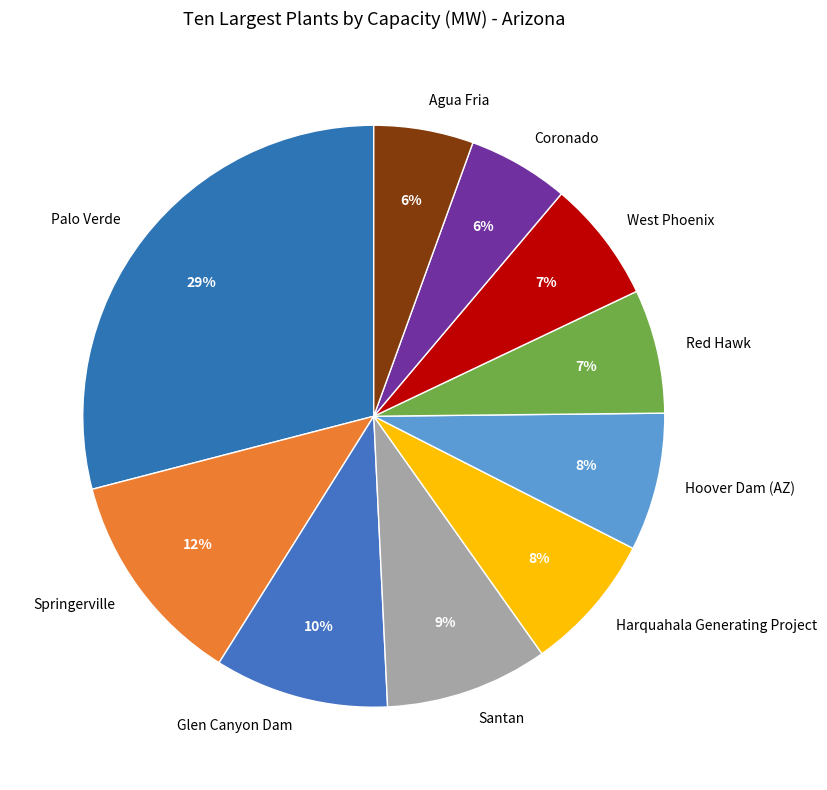

To the nearest percent, what is the average slice percentage?

10%